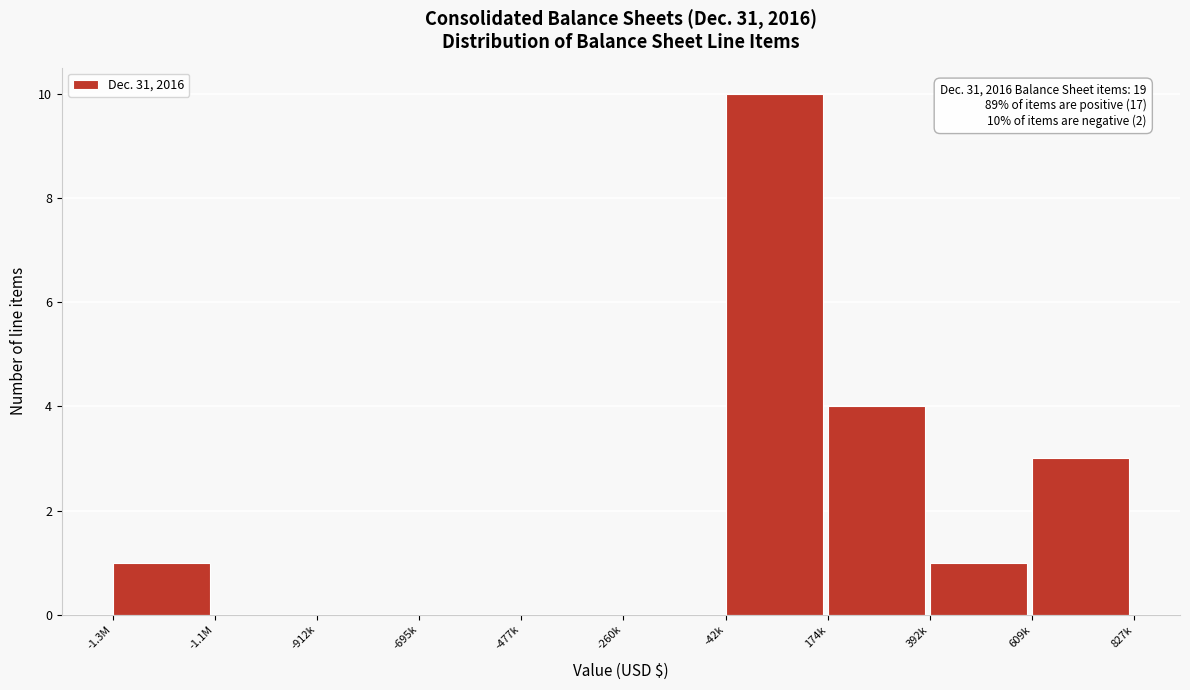

Reading right to left, extract all data points from this chart.

609k=3	392k=1	174k=4	-42k=10	-260k=0	-477k=0	-695k=0	-912k=0	-1.1M=0	-1.3M=1